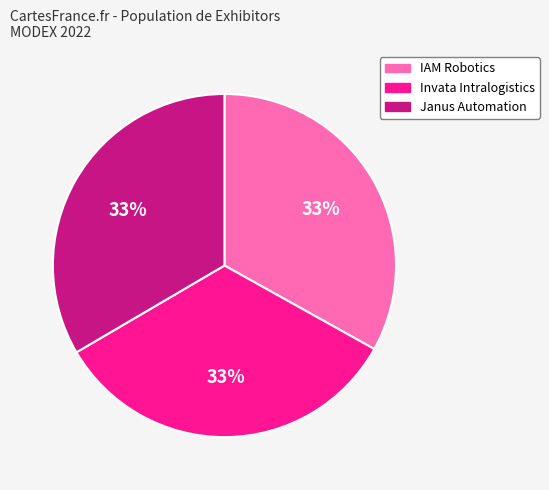

To the nearest percent, what portion does IAM Robotics represent?

33%